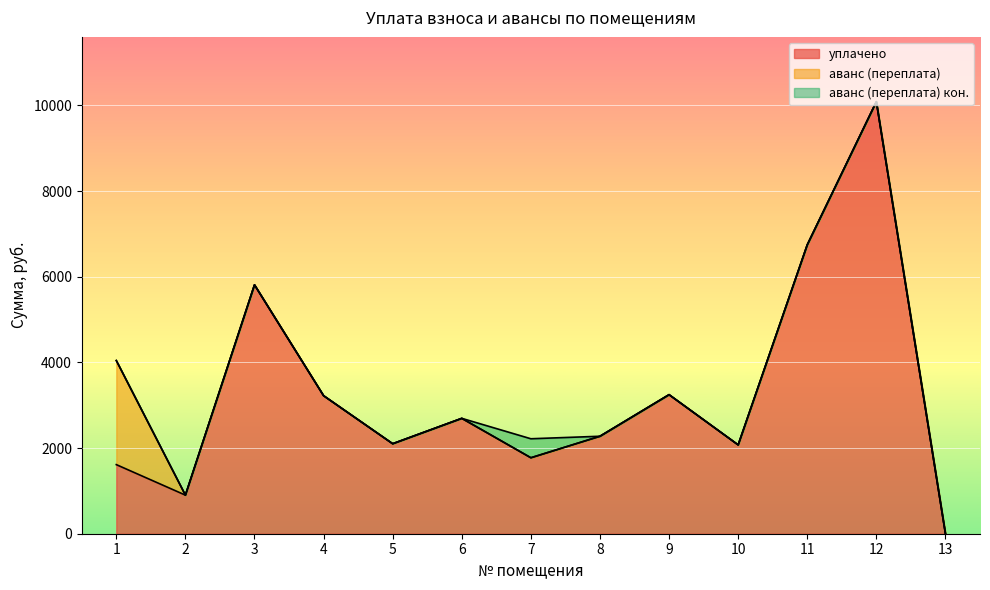

What is the total value across all series at 11?

6745.5